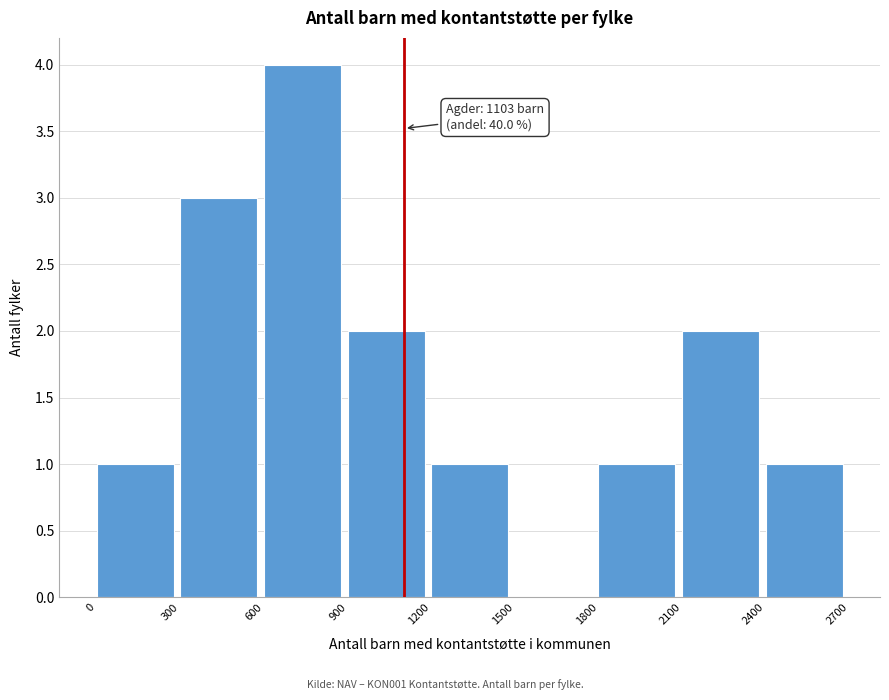

Over which range of the x-axis is the bar tallest?

600 to 900